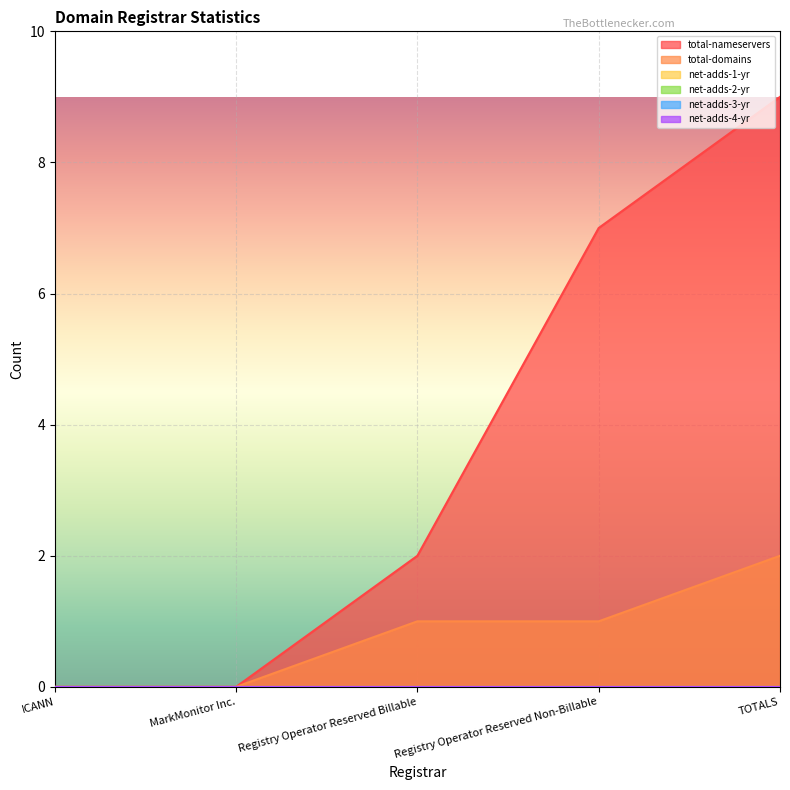

What is the difference between the second highest and minimum values in the total-nameservers series?

7